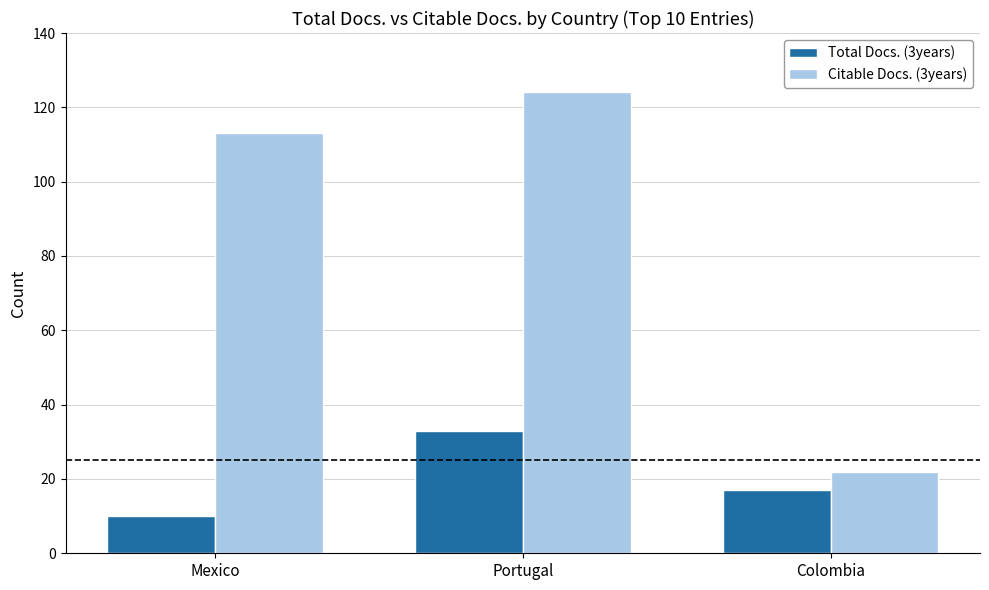

At which label does Total Docs. (3years) reach its peak?

Portugal